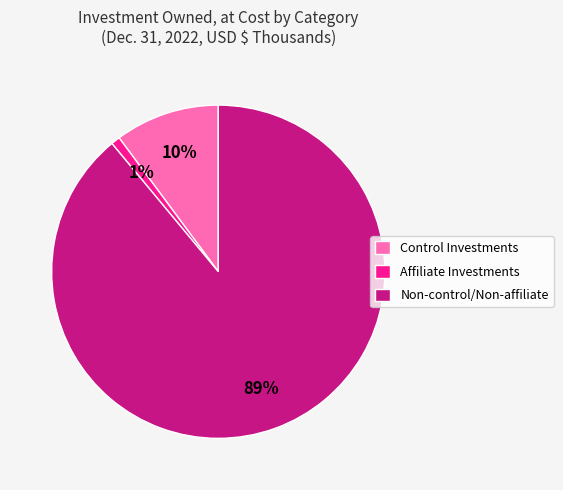

To the nearest percent, what is the difference between the largest and smallest slice percentages?

88%